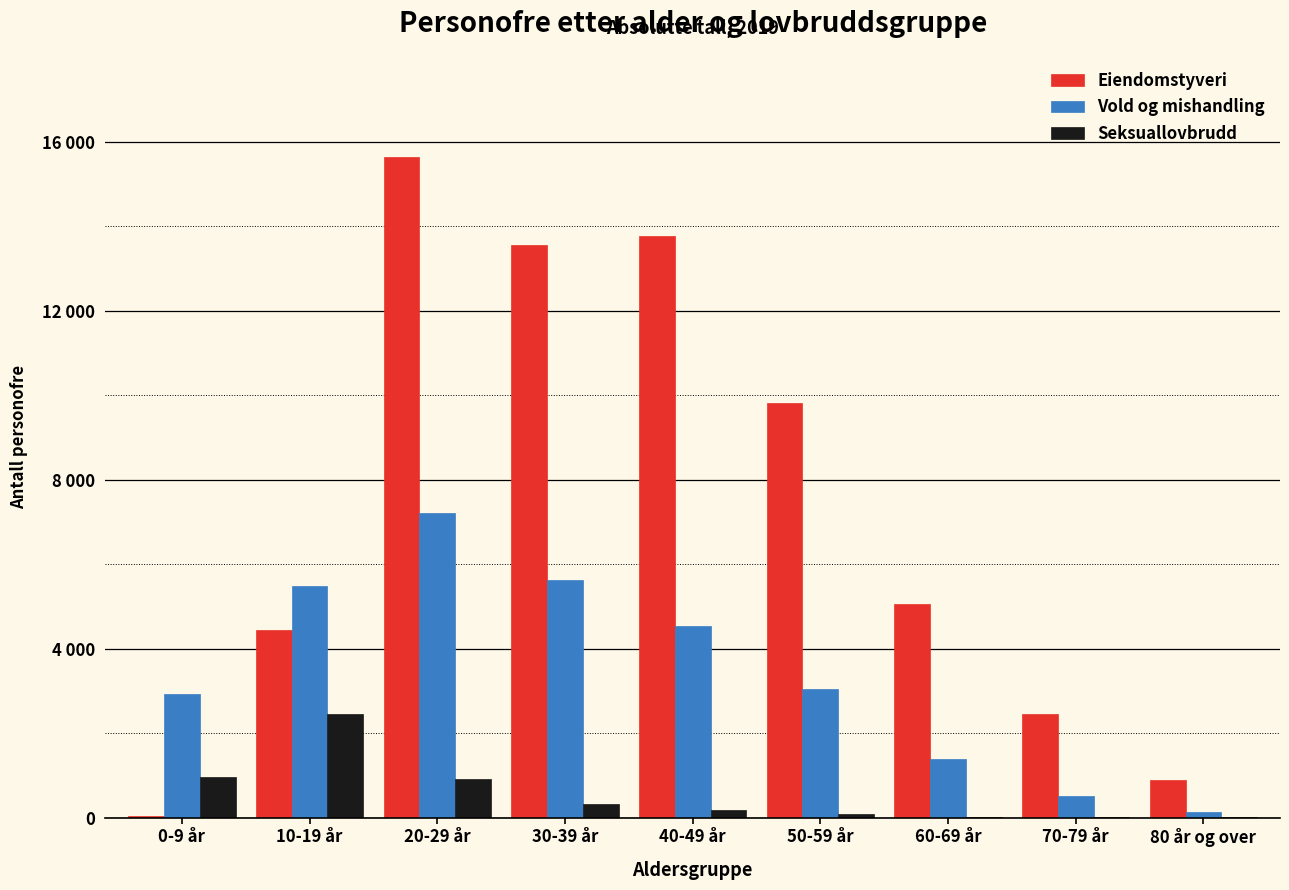

Are the bars grouped side by side (vs. stacked)?

Yes